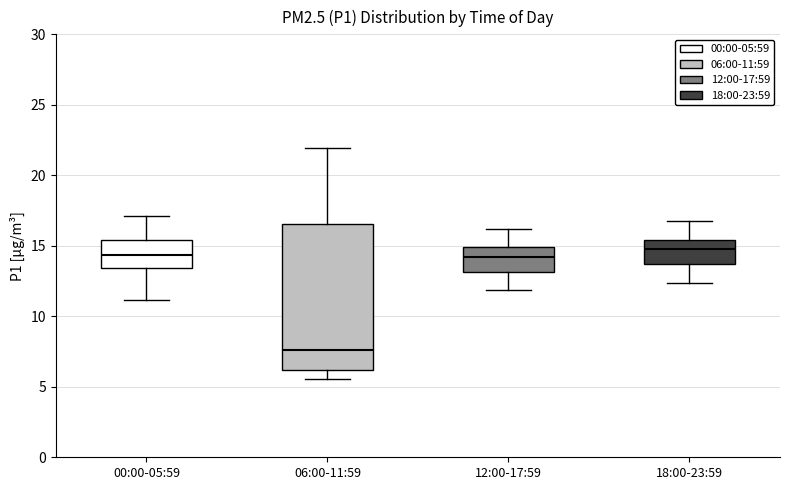

Reading left to right, read every box against the y-axis: the position of its median line, the range the box covers, and the ends of its whiskers. The values are not printed on the chart, so give them approximately, as read against the axis.

00:00-05:59: median 14.5, box 13.5 to 15.5, whiskers 11.0 to 17.0
06:00-11:59: median 7.5, box 6.0 to 16.5, whiskers 5.5 to 22.0
12:00-17:59: median 14.0, box 13.0 to 15.0, whiskers 12.0 to 16.0
18:00-23:59: median 14.5, box 13.5 to 15.5, whiskers 12.5 to 17.0